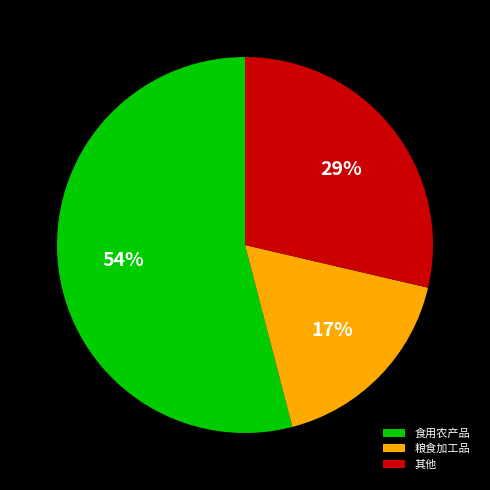

What is the ratio of the value at 粮食加工品 to the value at 食用农产品?

0.3